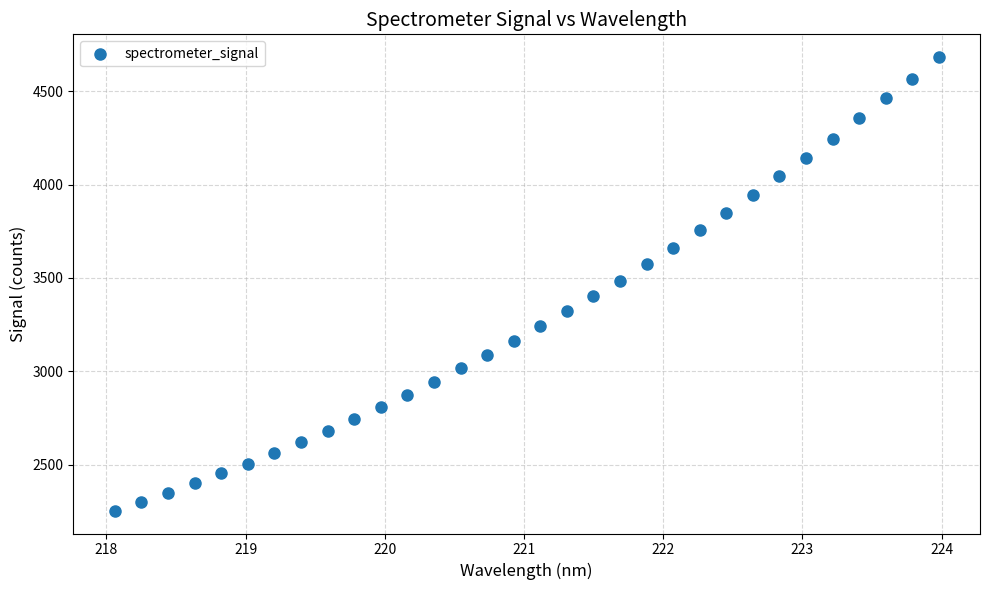

What is the range of X values (max minus min)?

5.9